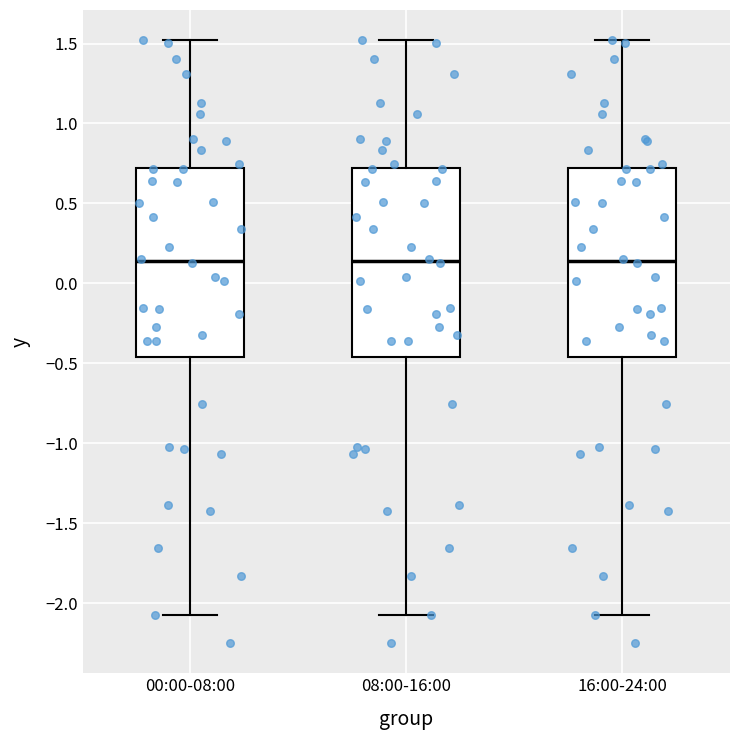

Where does the lower whisker of the box for 16:00-24:00 end on the y-axis? The values are not printed on the chart, so give them approximately, as read against the axis.

-2.05